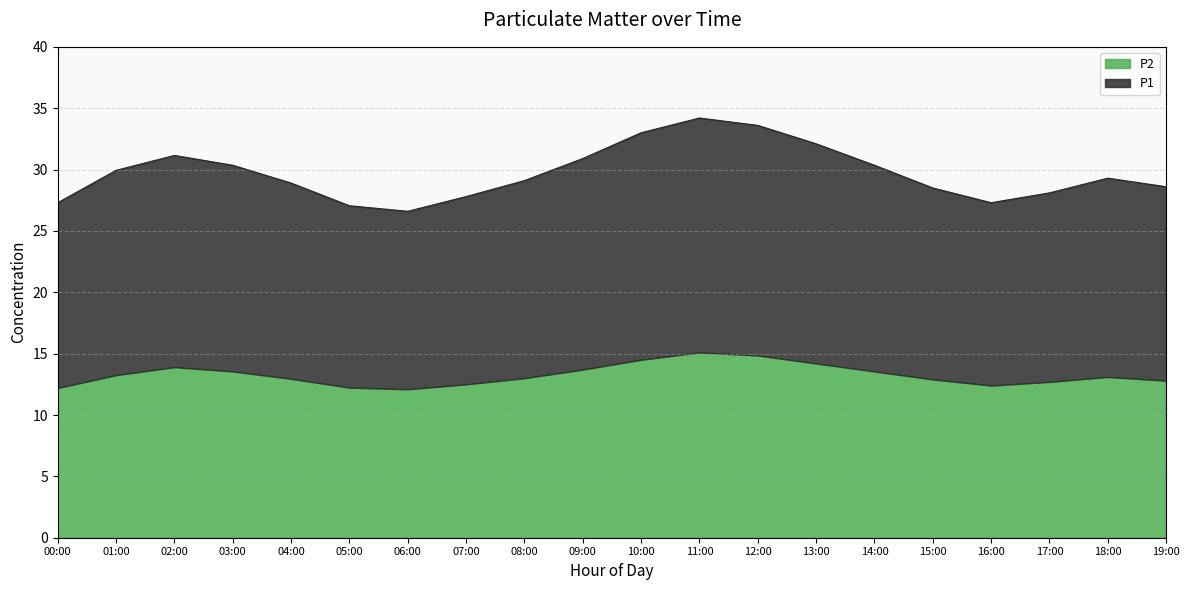

True or false: the data has more than 2 interior local peaks.

True